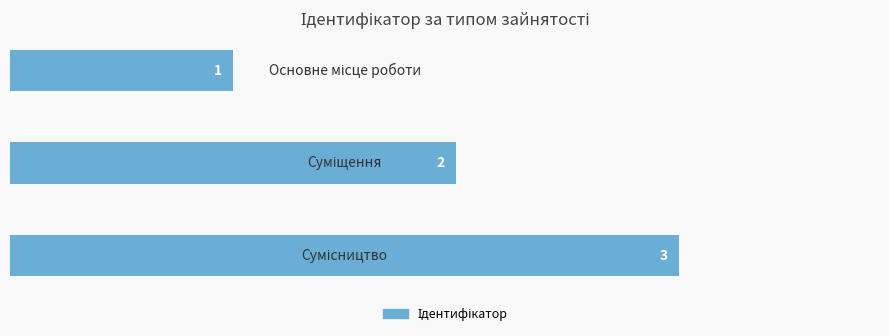

What is the smallest value displayed?

1